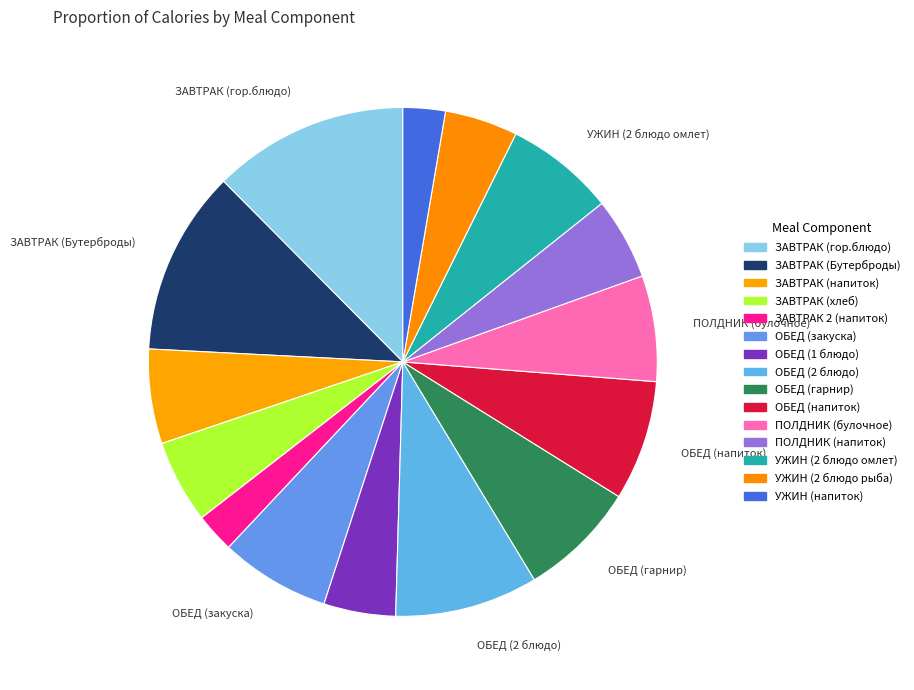

Is ЗАВТРАК 2 (напиток) the majority of the pie?

No